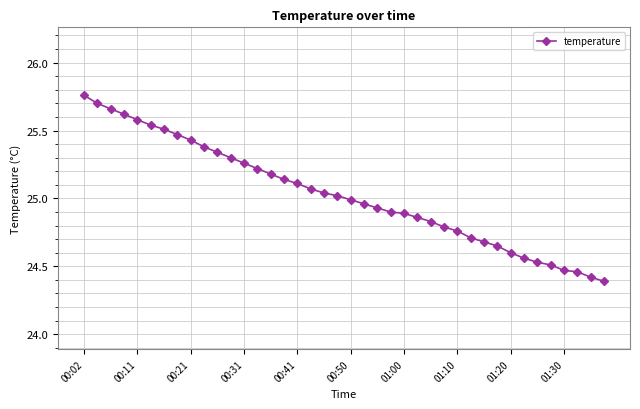

What is the difference between the second highest and minimum values?

1.3